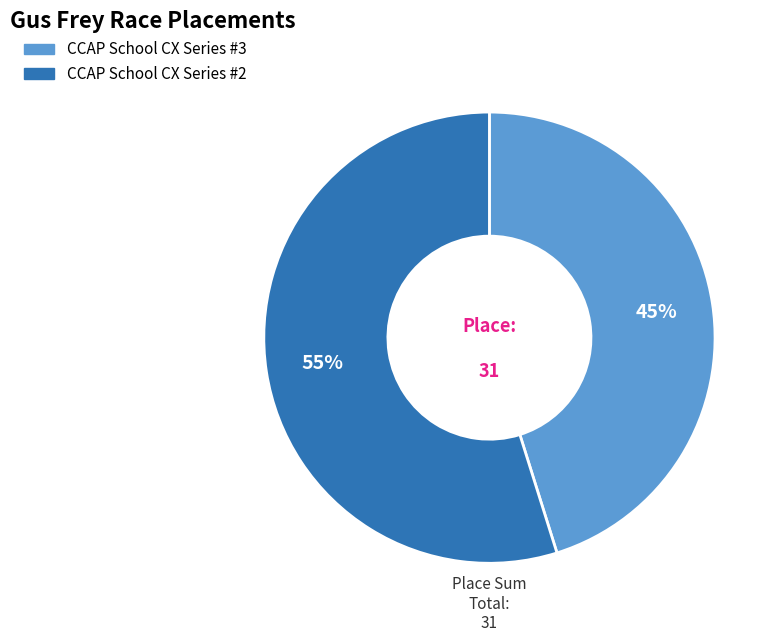

What percentage is the CCAP School CX Series #2 slice, to the nearest percent?

55%